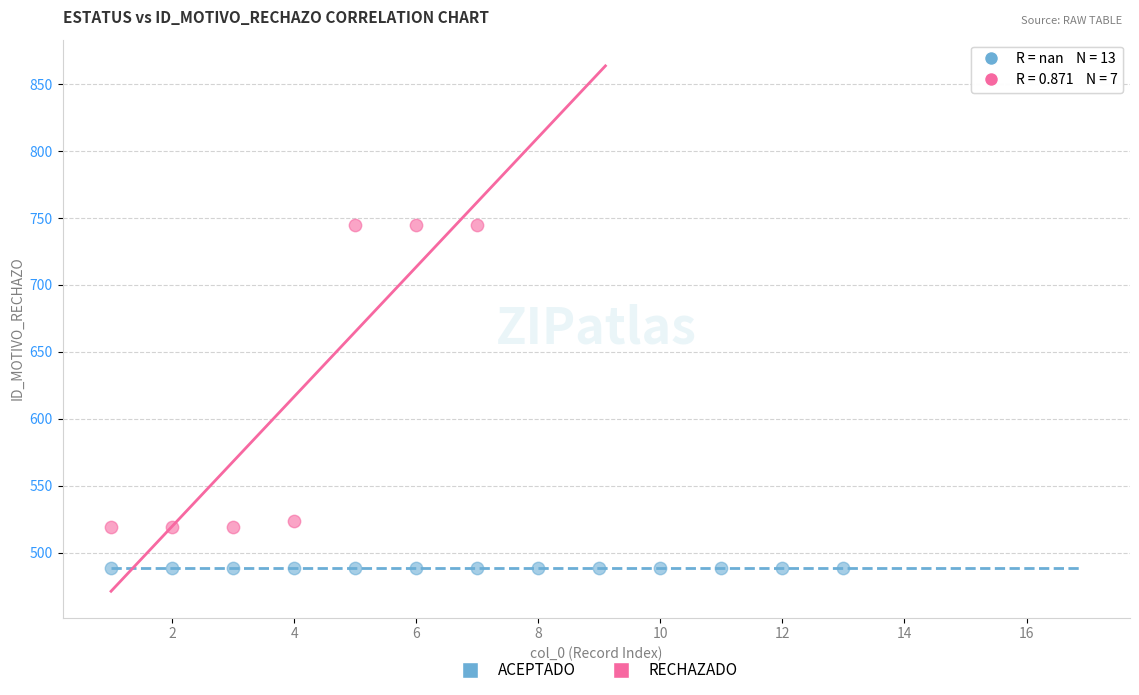

Which series reaches the maximum Y coordinate?

RECHAZADO